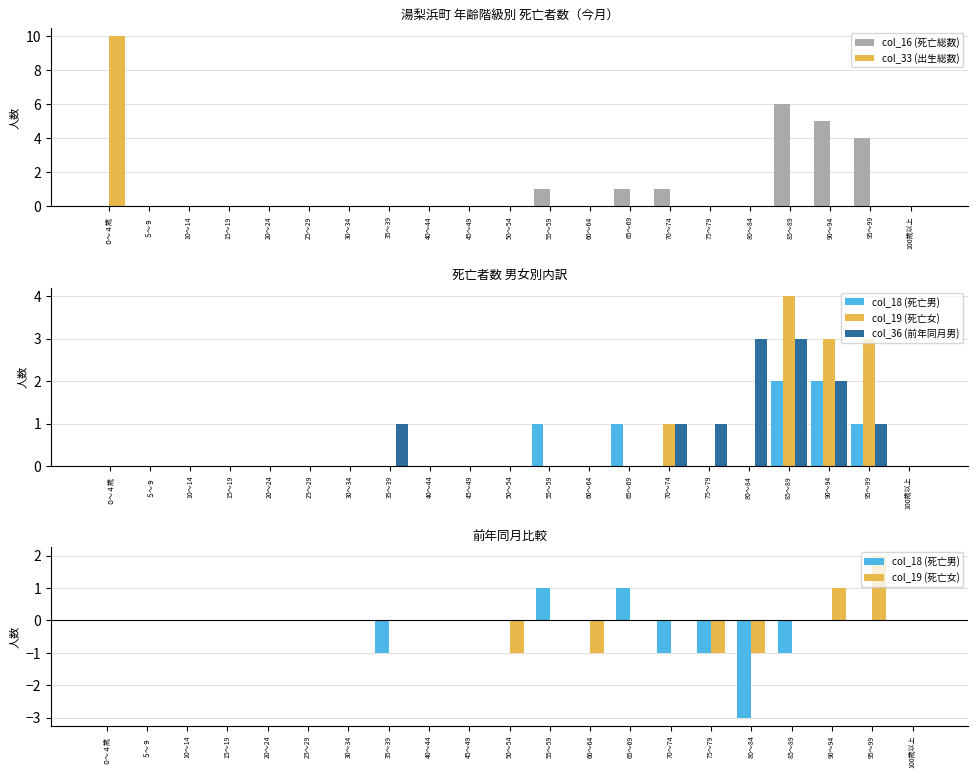

The col_16 (死亡総数) series shows 6 at 95～99. True or false?

False